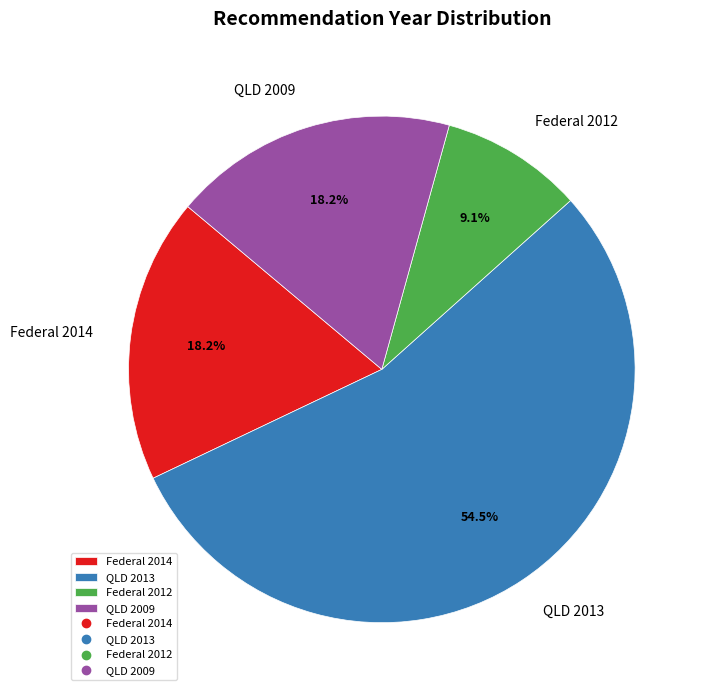

Does QLD 2013 represent more than half of the total?

Yes